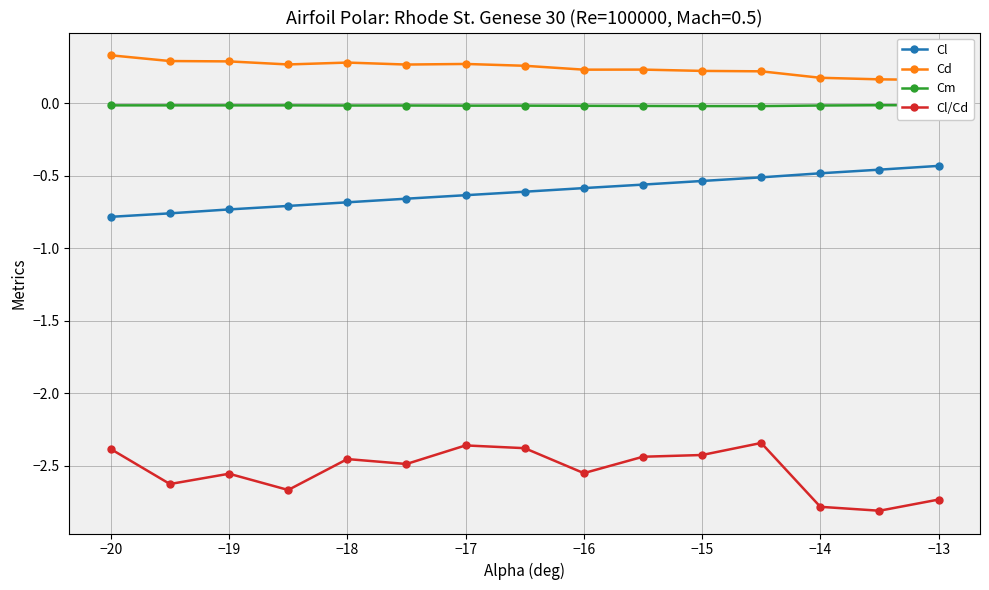

What is the maximum value for Cl?

-0.4